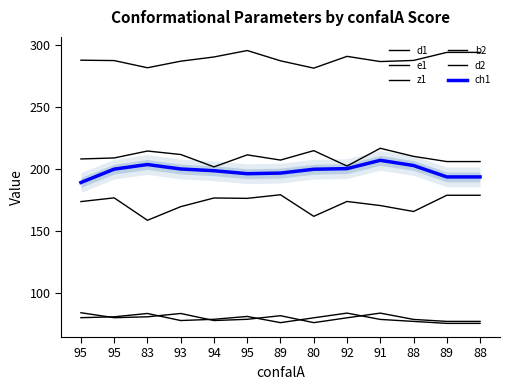

What is the label of the 12th point from the left?

89